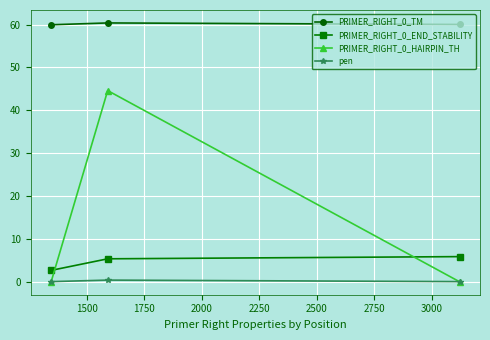

What is the sum of all PRIMER_RIGHT_0_TM values?

180.4